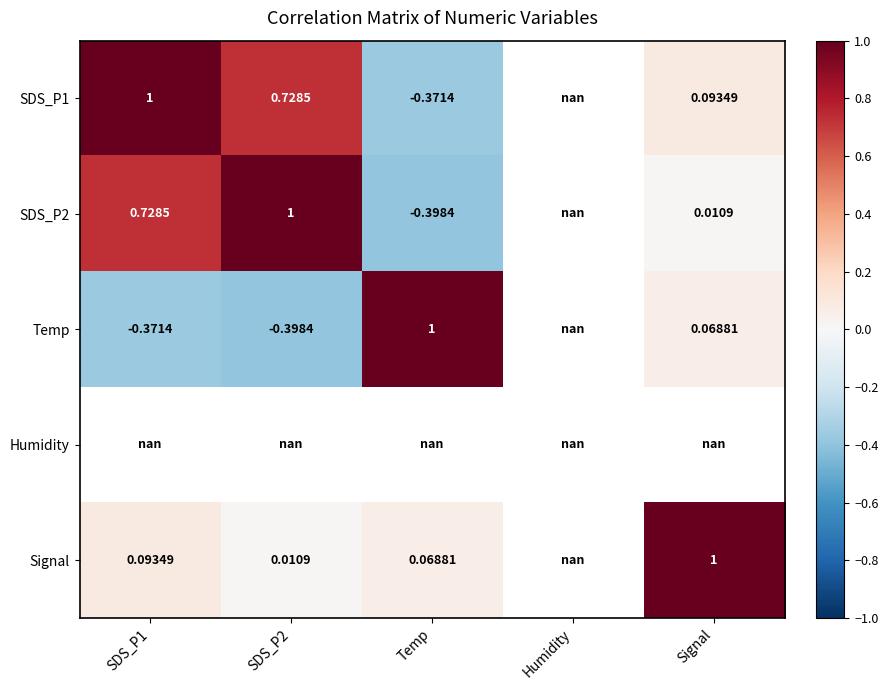

Which label corresponds to the largest value in the chart?

SDS_P2